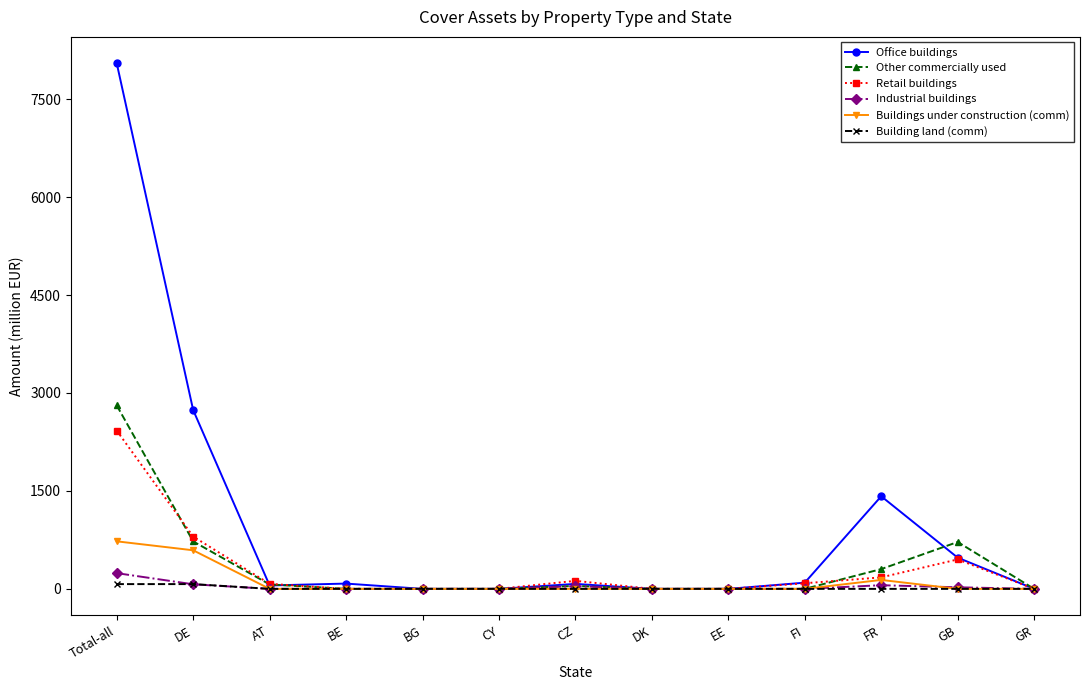

Which category has the highest value across all series?

Total-all